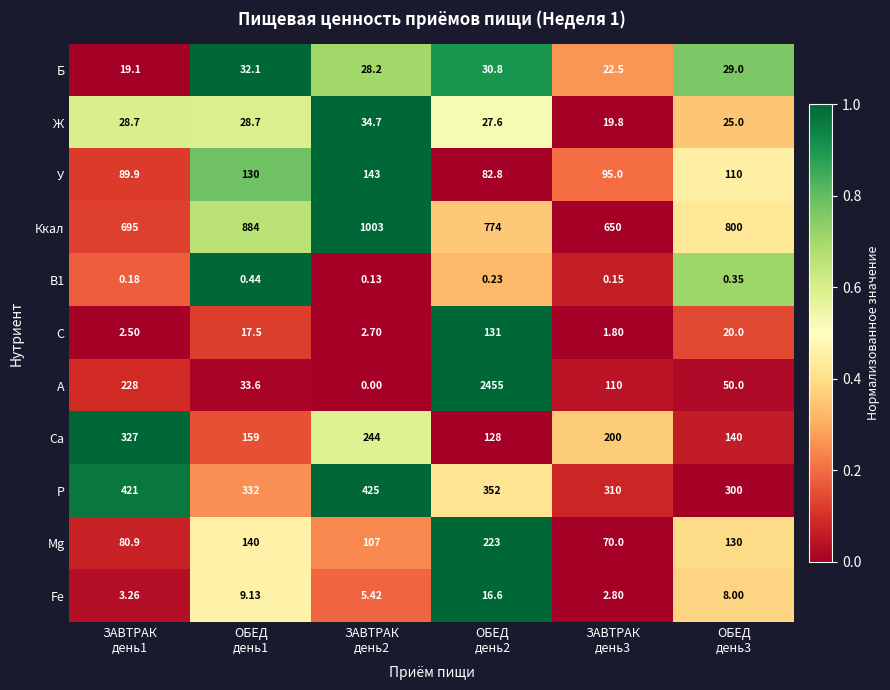

Which series has the widest spread of values?

А